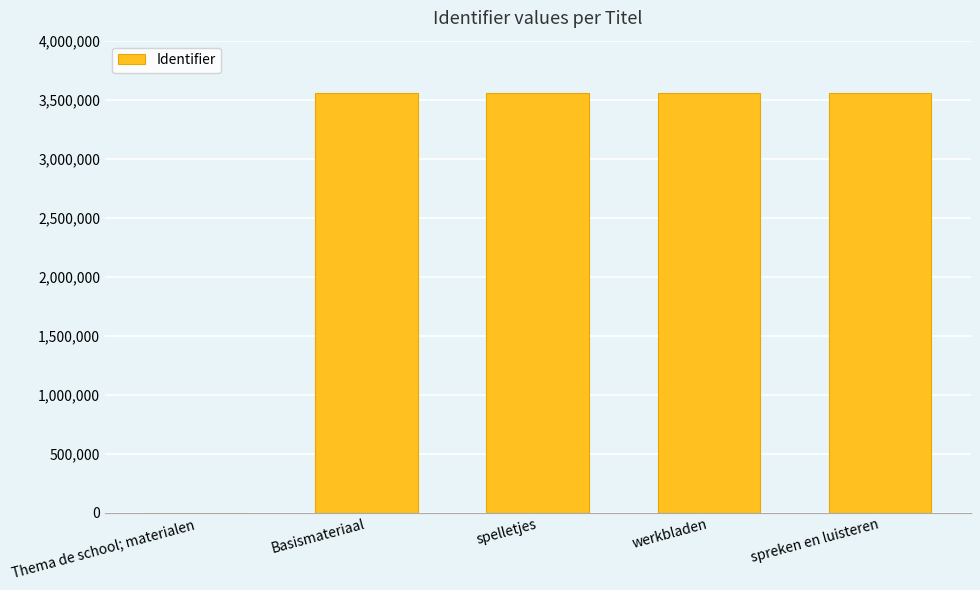

Are the bars horizontal?

No